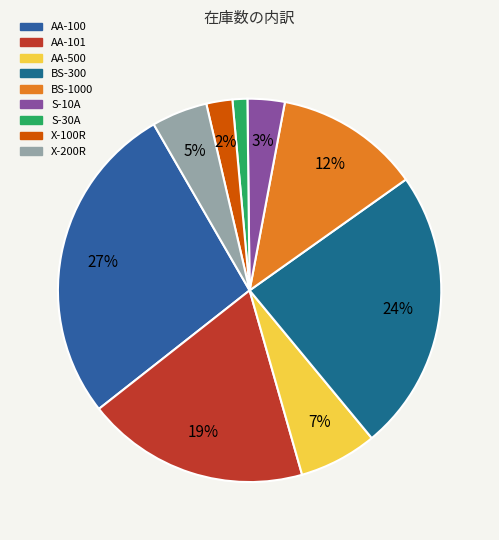

Rank the categories by value from lowest to highest.

S-30A, X-100R, S-10A, X-200R, AA-500, BS-1000, AA-101, BS-300, AA-100